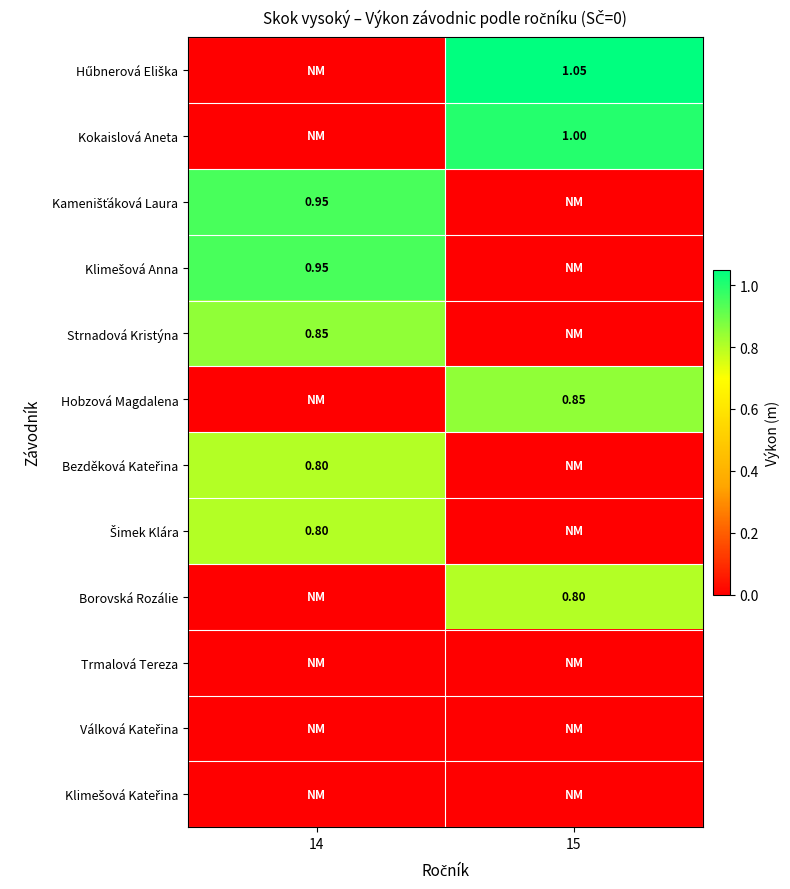

Is the value of Šimek Klára at 15 greater than the value of Kokaislová Aneta at 14?

No